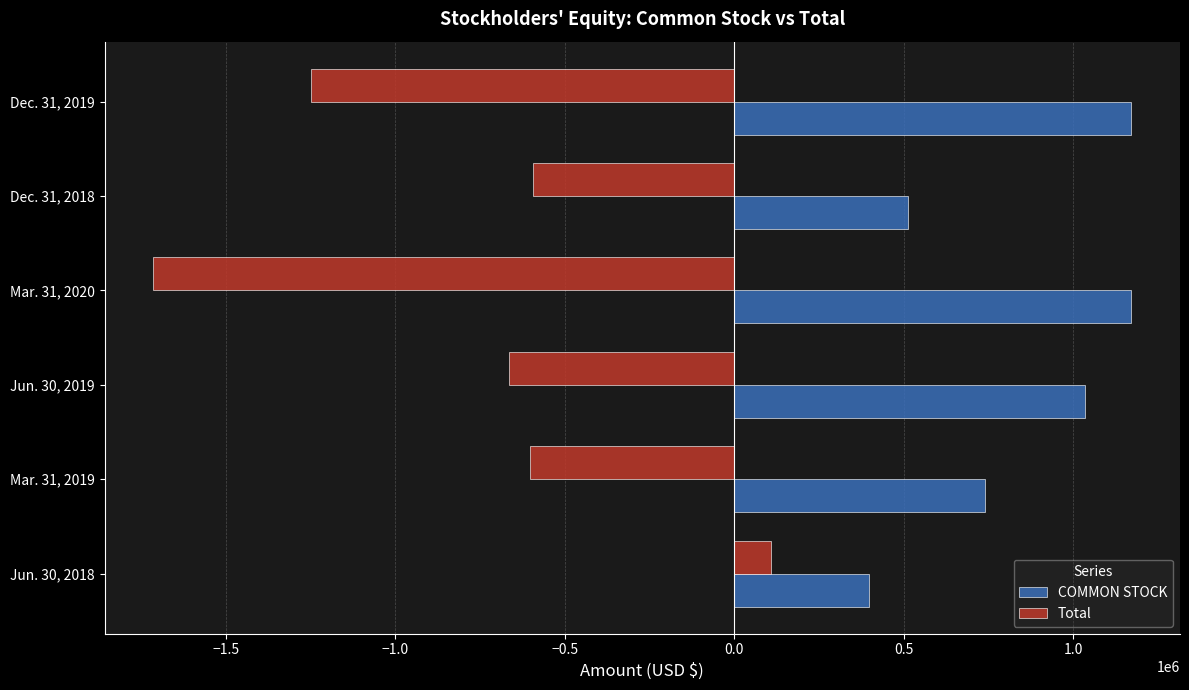

What is the difference between the maximum and minimum values in the Total series?

1822638